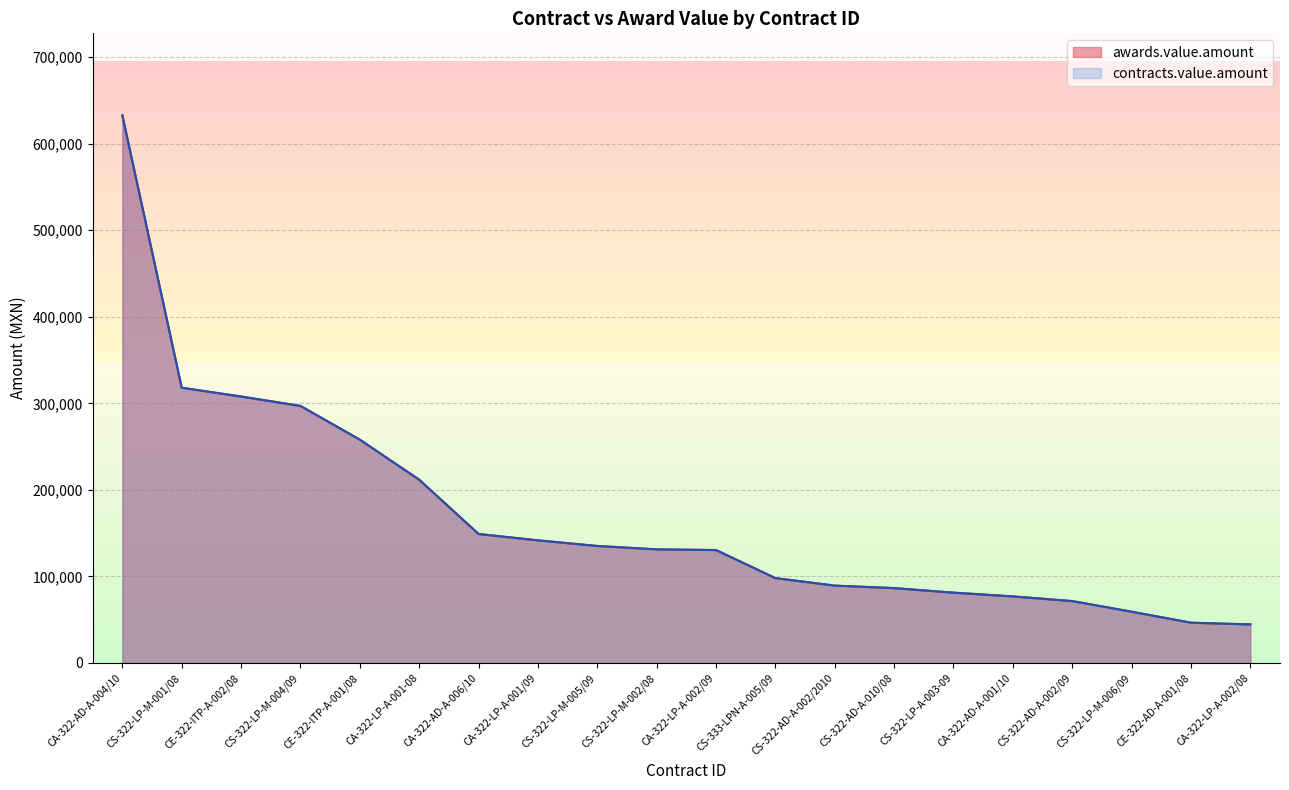

What is the total value across all series at CE-322-AD-A-001/08?

93024.0